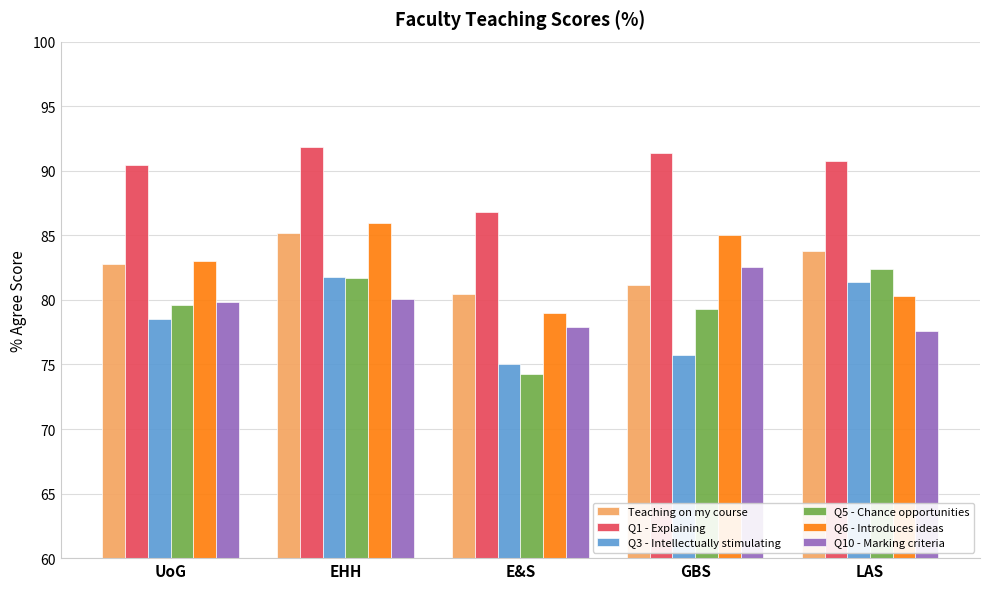

True or false: Q6 - Introduces ideas has a value of 20.4 at EHH.

False